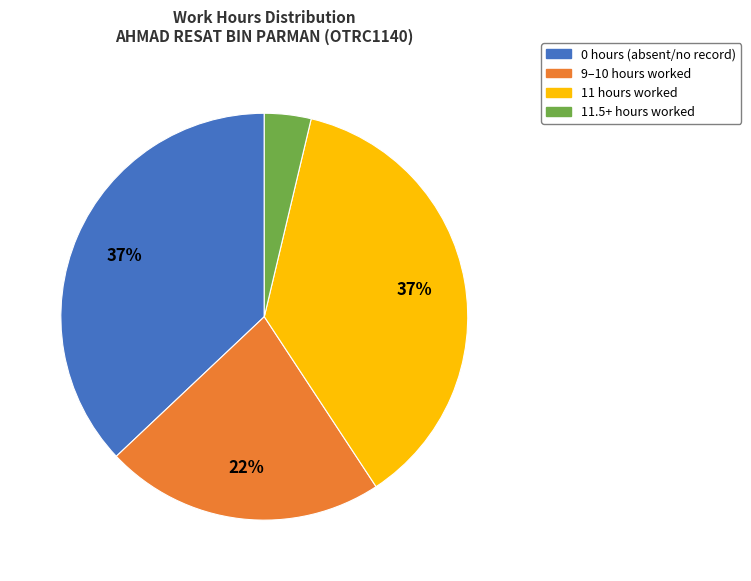

How many segments does this pie chart have?

4